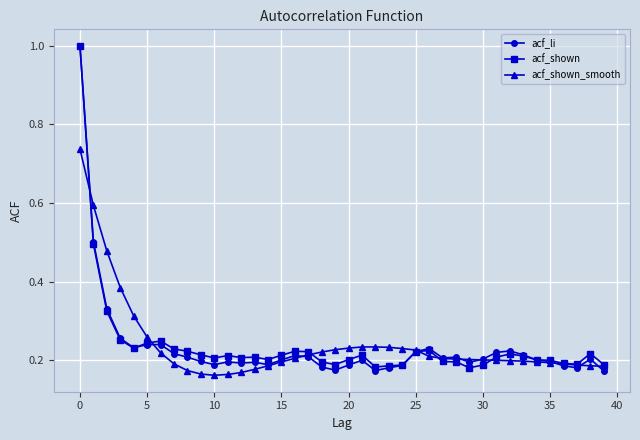

What is the highest value of the acf_li series?

1.0